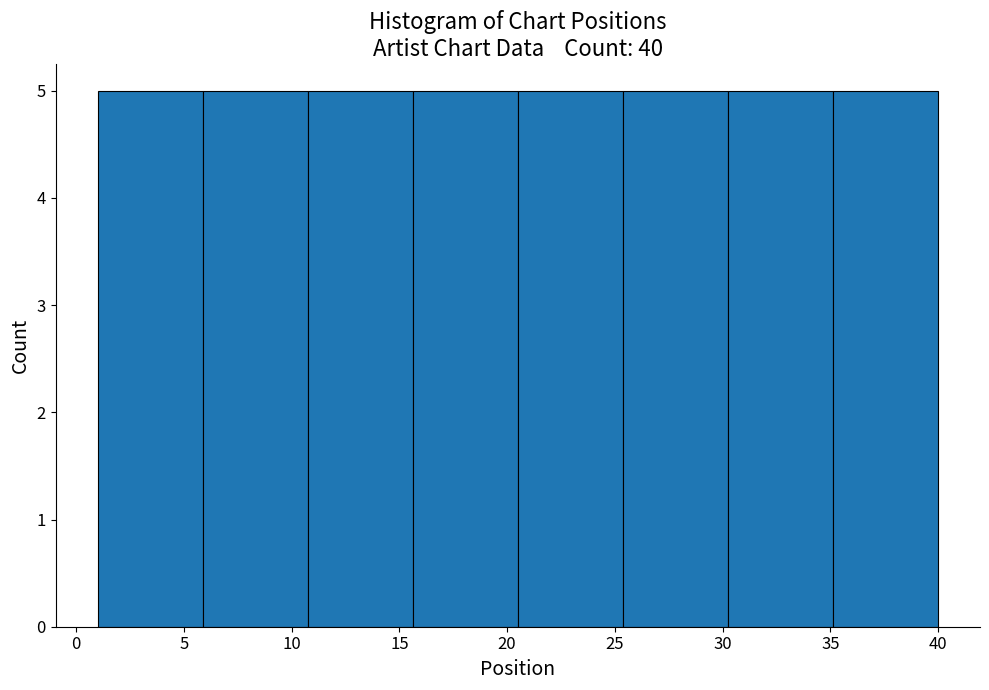

Reading left to right, transcribe this chart: for each bar, give the range it covers on the x-axis and its height. Neither the bar edges nor the heights are printed on the chart, so give them approximately, as read against the axes.

1.0 to 6.0: 5
6.0 to 11.0: 5
11.0 to 15.5: 5
15.5 to 20.5: 5
20.5 to 25.5: 5
25.5 to 30.5: 5
30.5 to 35.0: 5
35.0 to 40.0: 5